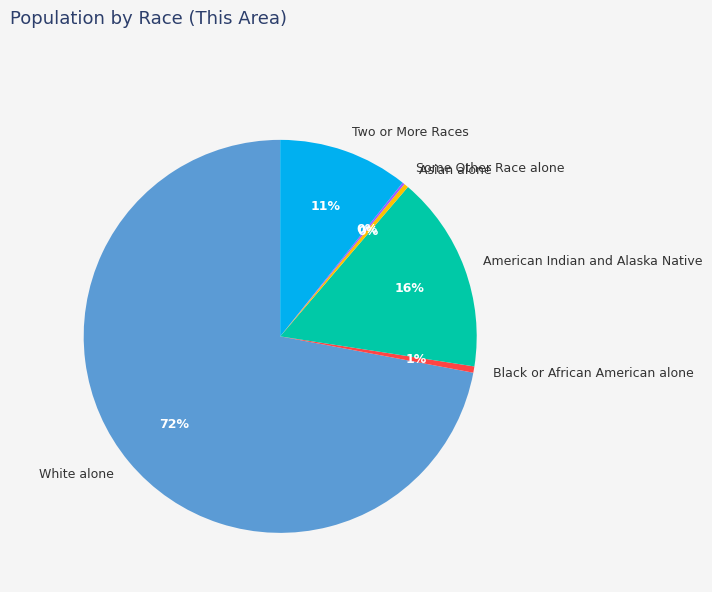

What percentage is the Two or More Races slice, to the nearest percent?

11%